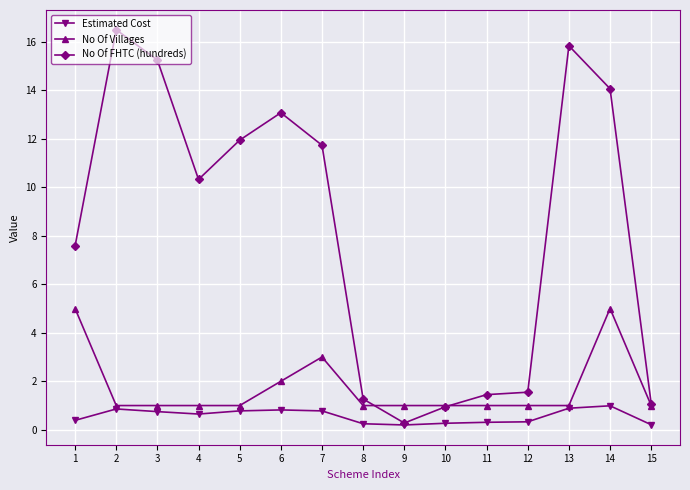

What is the difference between the No Of FHTC (hundreds) values at 14 and 4?

3.7